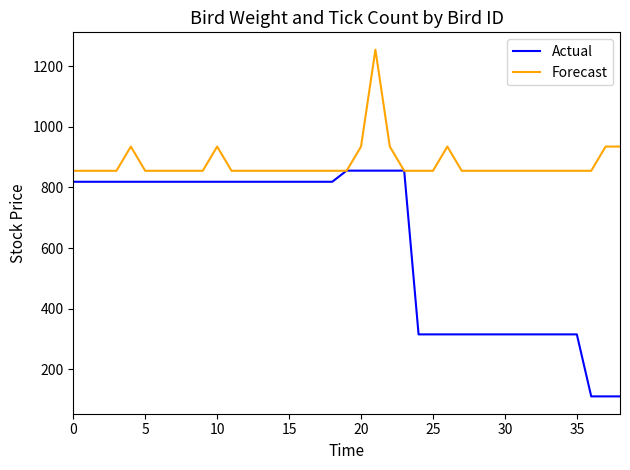

What is the smallest value displayed?

110.0